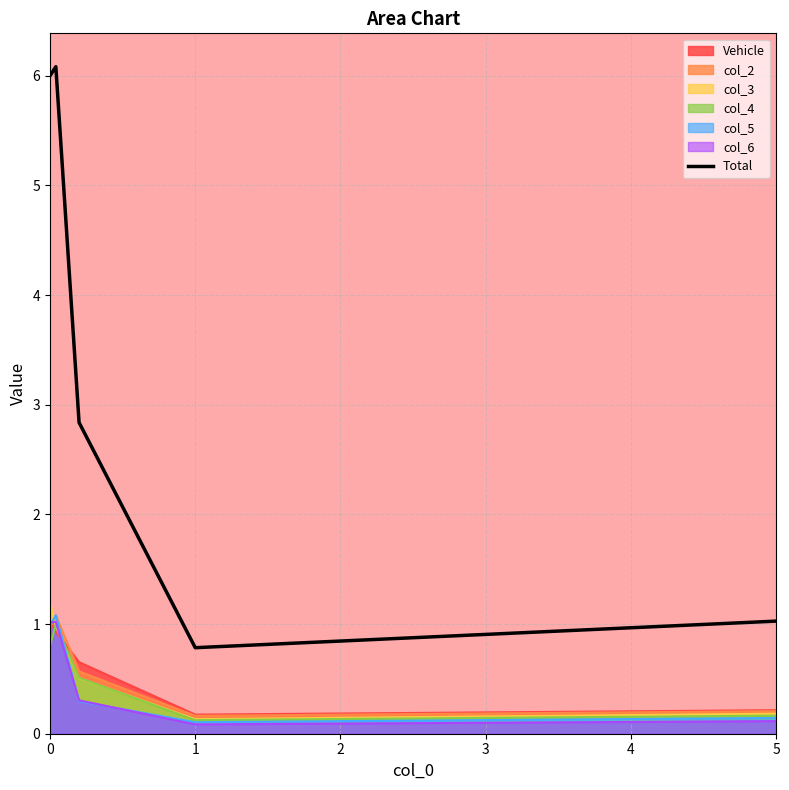

Reading left to right, extract all data points from this chart.

6.0	6.1	2.8	0.8	1.0